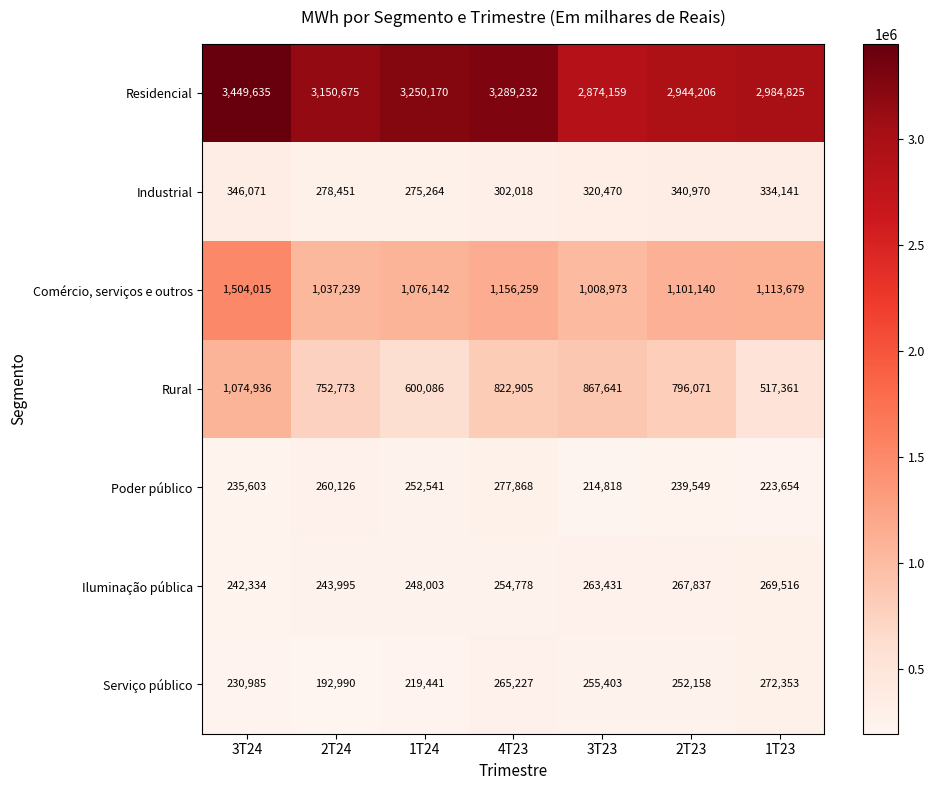

Count the number of categories in the chart.

7